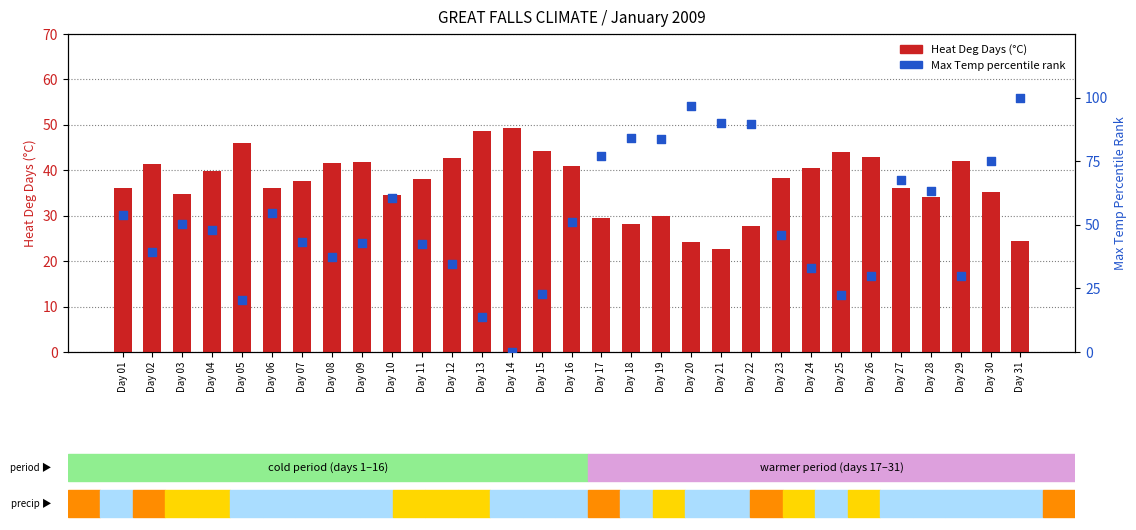

Which series reaches the maximum Y coordinate?

Max Temp percentile rank